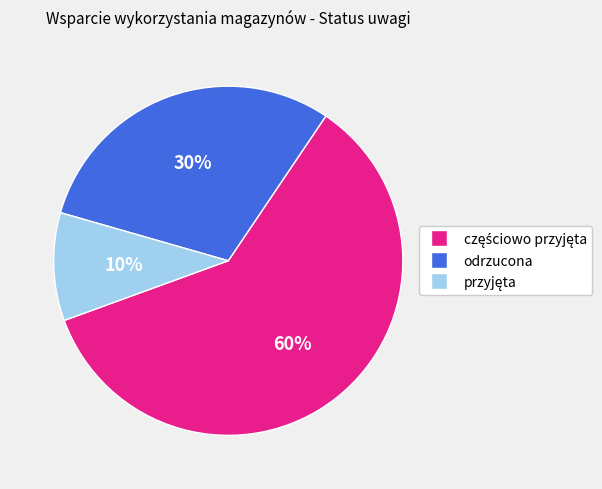

Does odrzucona account for over 50% of the chart?

No